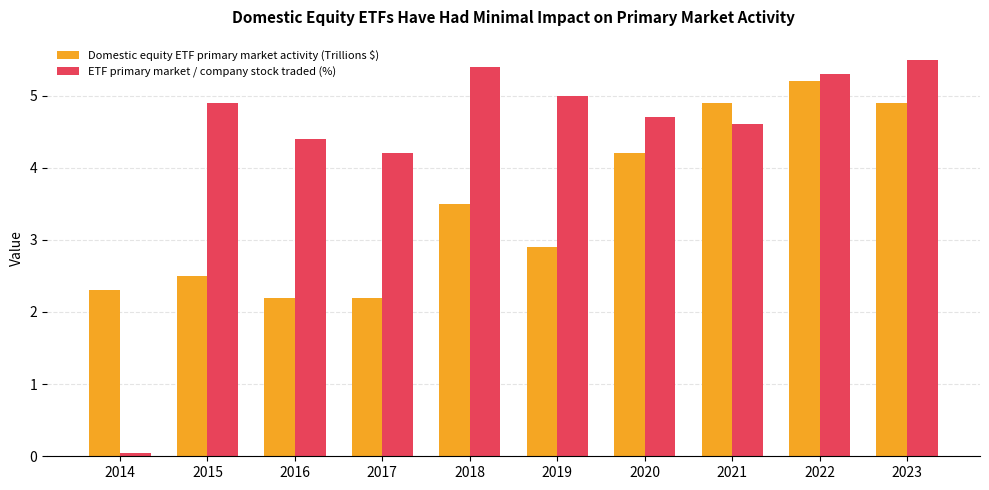

How many distinct data groups are displayed?

2